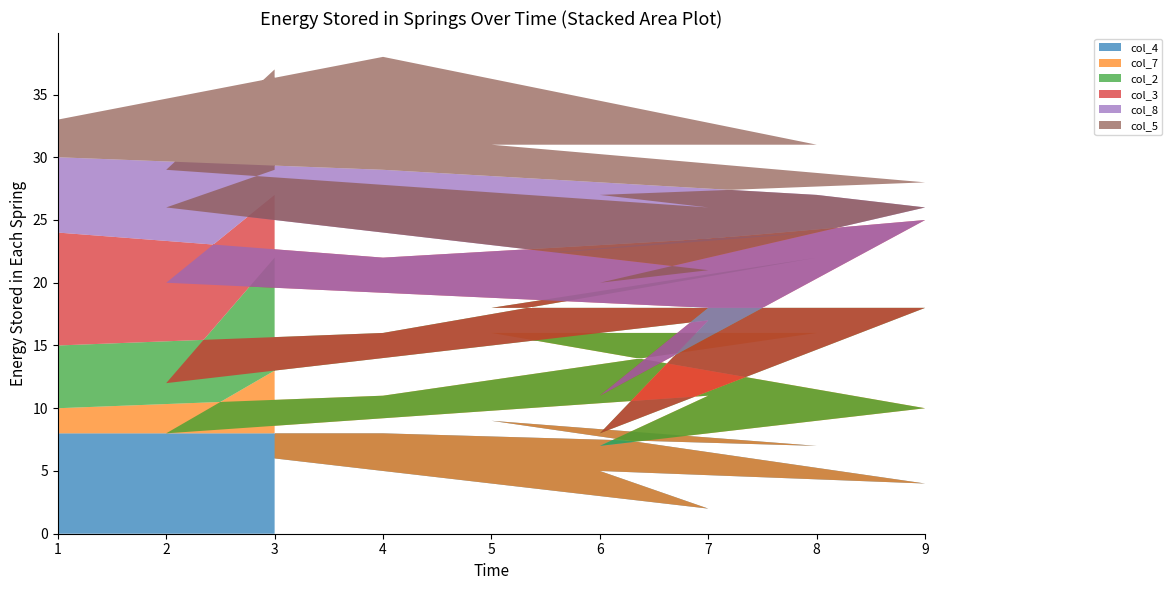

Reading left to right, transcribe all the data shown in this chart.

col_4: 1=8	4=8	8=7	5=9	9=4	6=5	7=2	2=7	3=6
col_7: 1=2	4=3	8=9	5=7	9=6	6=2	7=9	2=1	3=7
col_2: 1=5	4=5	8=6	5=2	9=8	6=1	7=6	2=4	3=9
col_3: 1=9	4=6	8=2	5=4	9=7	6=3	7=1	2=8	3=5
col_8: 1=6	4=7	8=3	5=8	9=1	6=9	7=3	2=6	3=2
col_5: 1=3	4=9	8=4	5=1	9=2	6=7	7=5	2=3	3=8